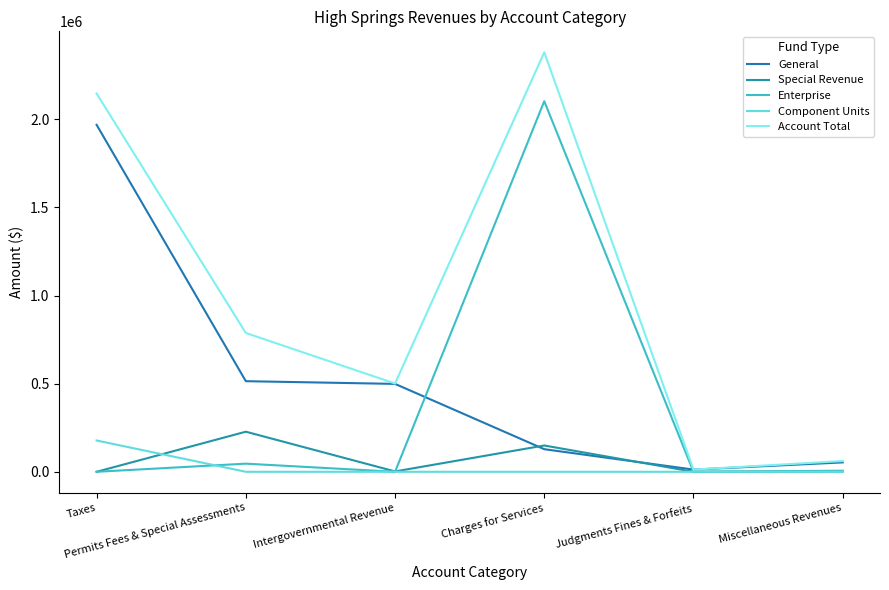

List the series in order of their peak value, lowest first.

Component Units, Special Revenue, General, Enterprise, Account Total